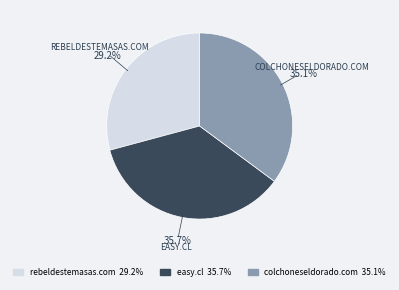

To the nearest percent, what is the combined percentage of rebeldestemasas.com and easy.cl?

65%